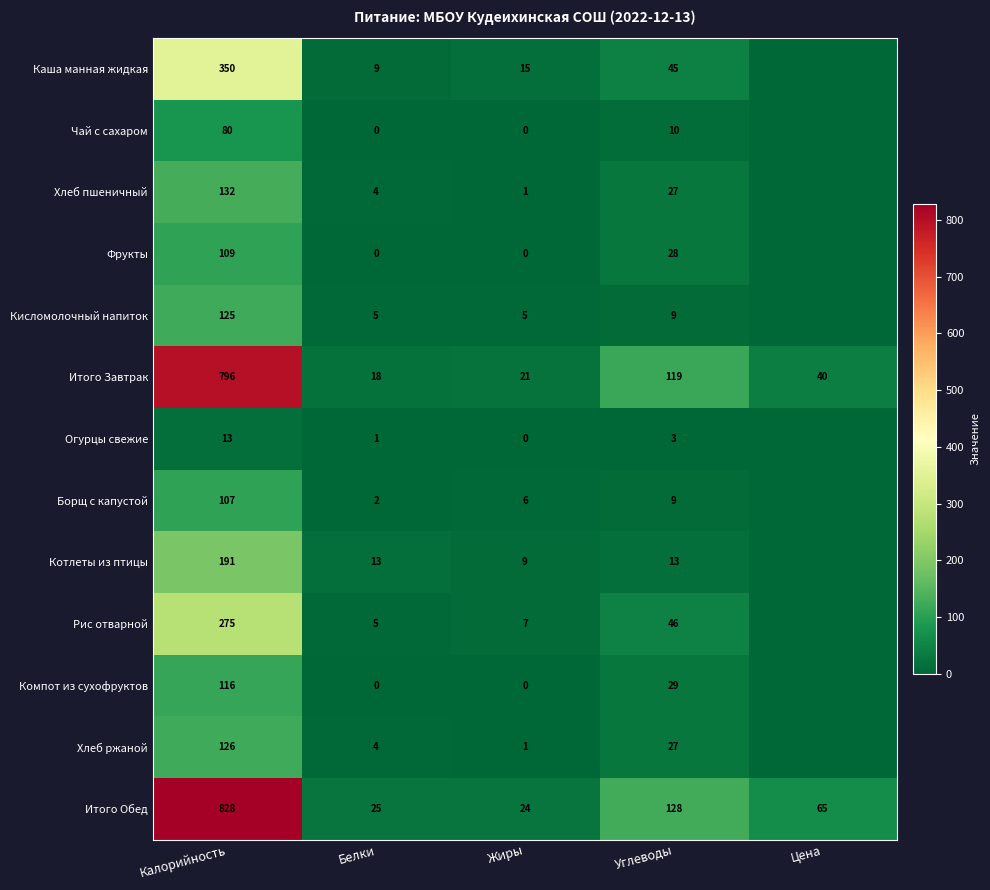

What is the difference between the Чай с сахаром values at Углеводы and Жиры?

10